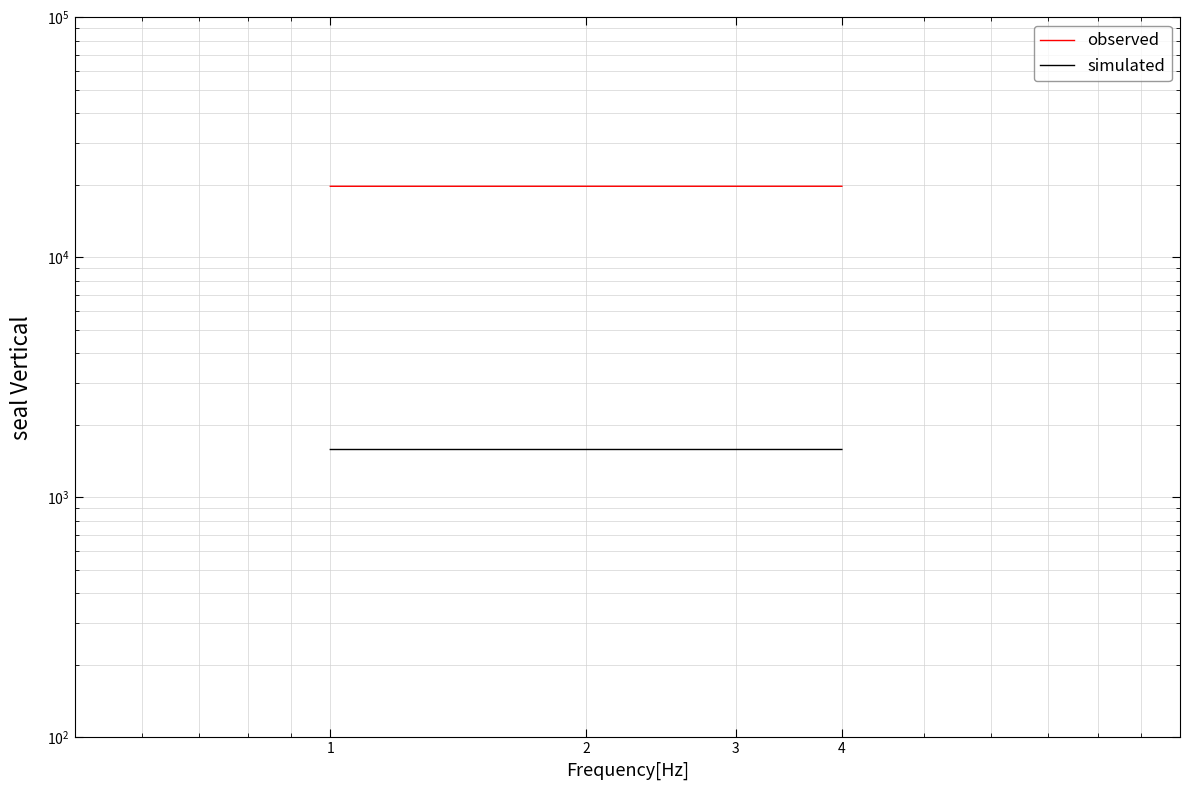

Reading left to right, list all the values displayed in this chart.

observed: 19786.0	19788.0	19789.0	19791.0
simulated: 1582.9	1583.0	1583.1	1583.3